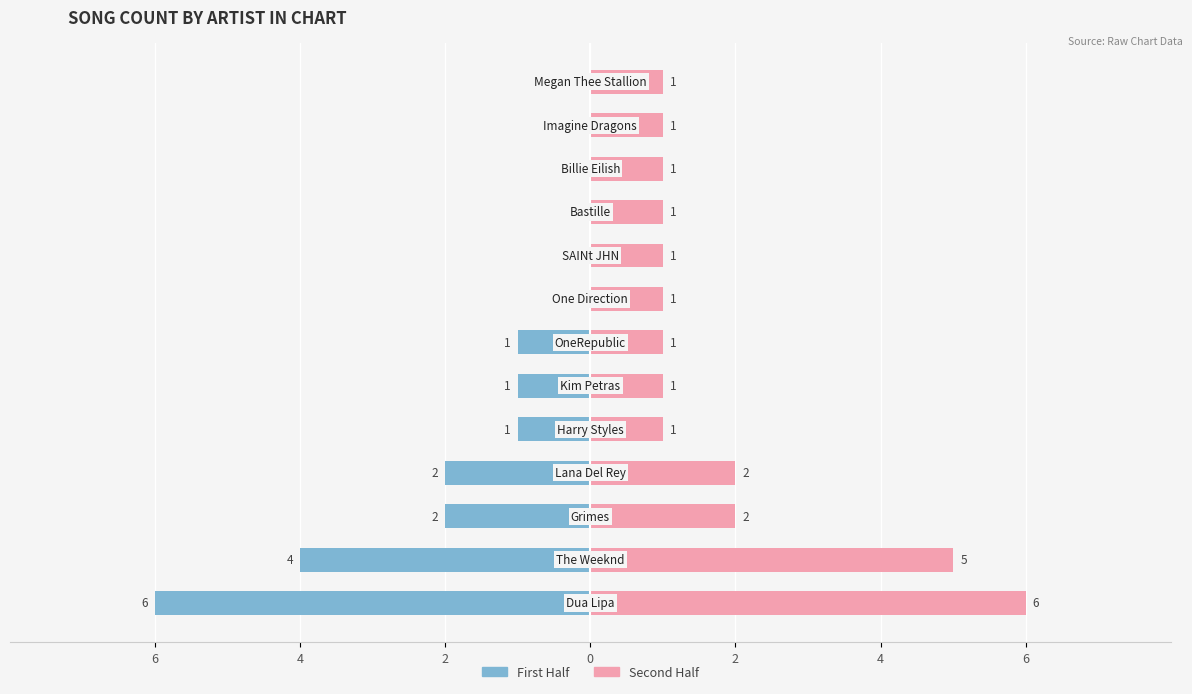

What is the sum of the Second Half values at 2 and 11?

2